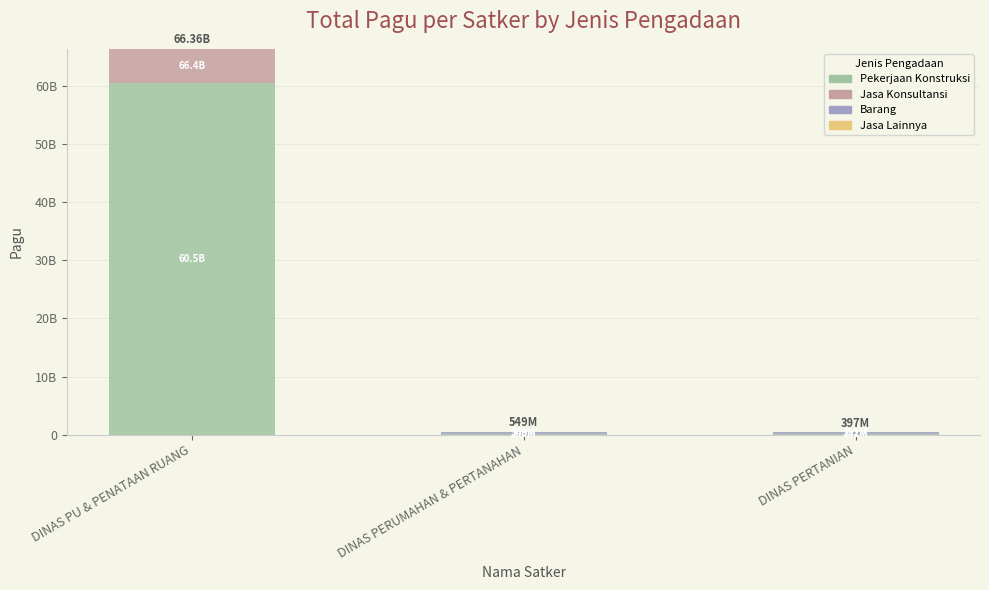

Which has a higher value, DINAS PU & PENATAAN RUANG or DINAS PERUMAHAN & PERTANAHAN?

DINAS PU & PENATAAN RUANG